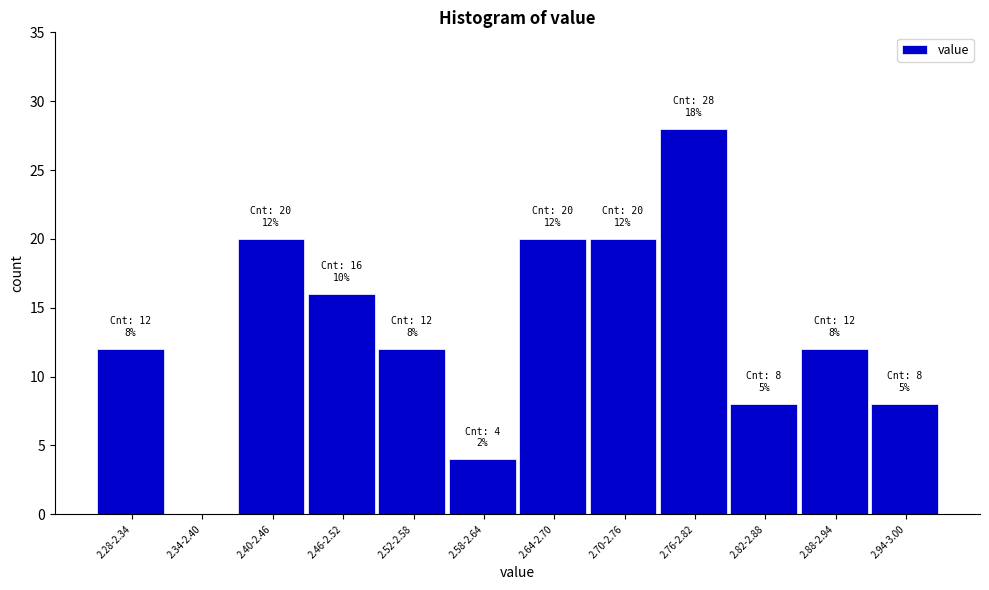

Reading right to left, what are all the values shown in this chart?

2.94-3.00=8	2.88-2.94=12	2.82-2.88=8	2.76-2.82=28	2.70-2.76=20	2.64-2.70=20	2.58-2.64=4	2.52-2.58=12	2.46-2.52=16	2.40-2.46=20	2.34-2.40=0	2.28-2.34=12